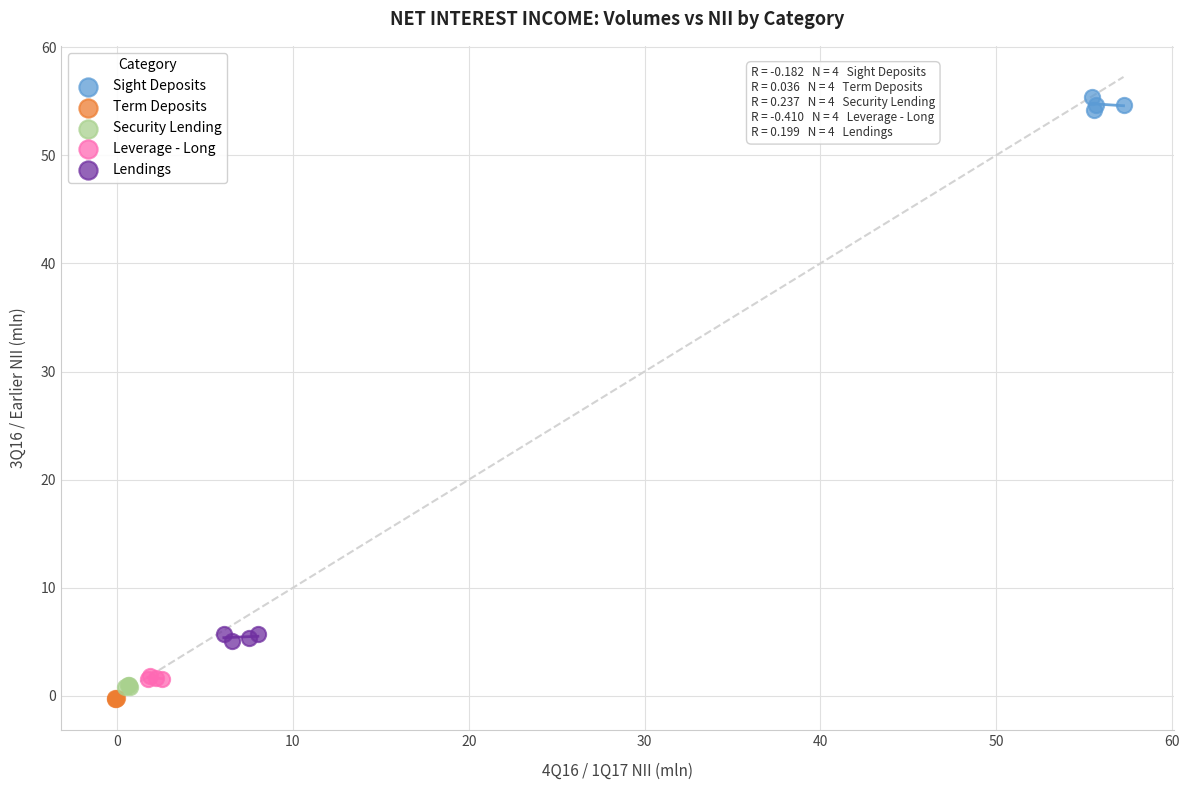

Which series contains the highest Y value?

Sight Deposits